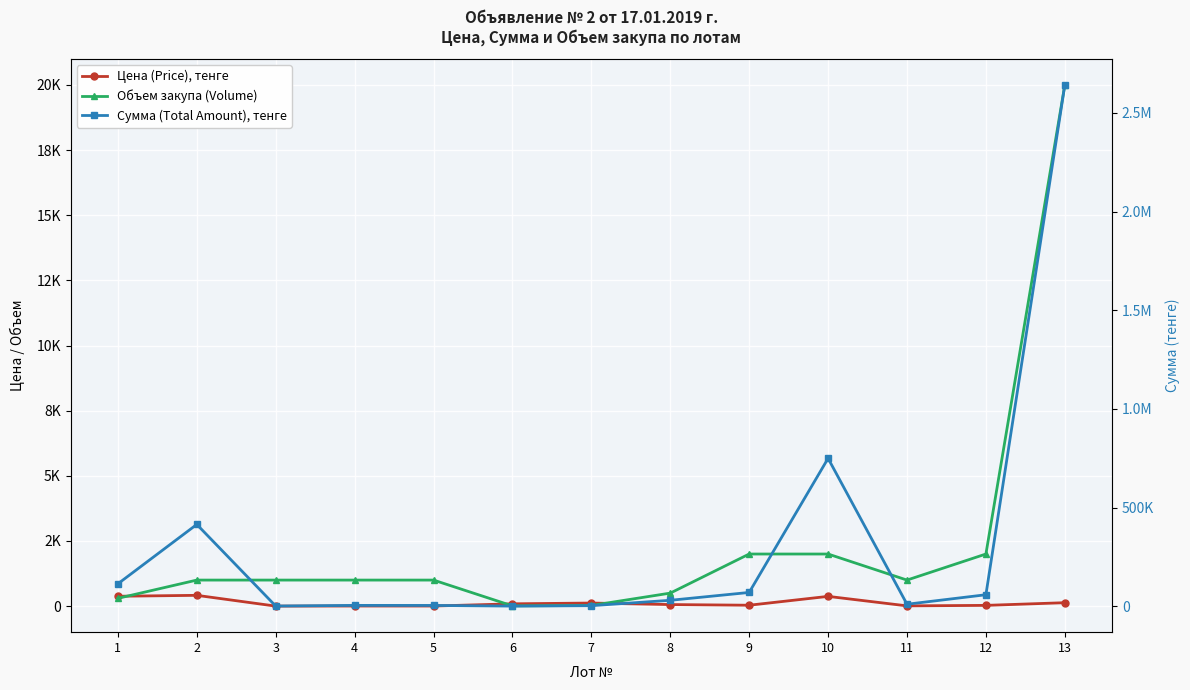

Which series has the largest range (max minus min)?

Сумма (Total Amount), тенге